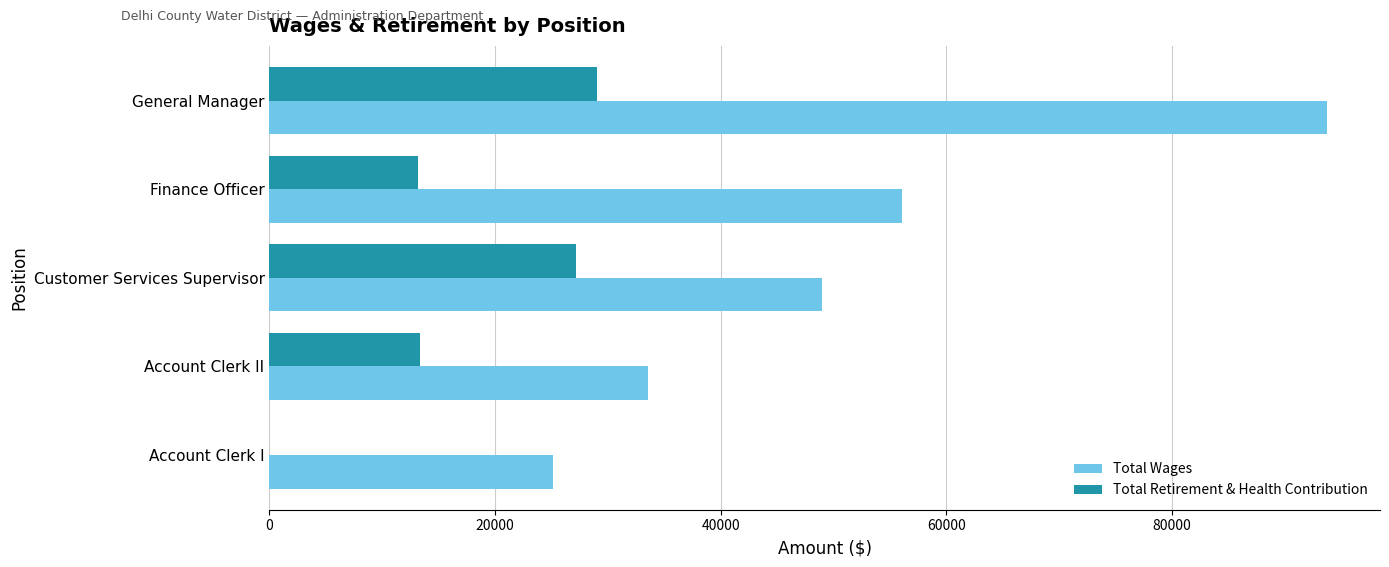

True or false: Total Wages has a value of 80694 at Customer Services Supervisor.

False